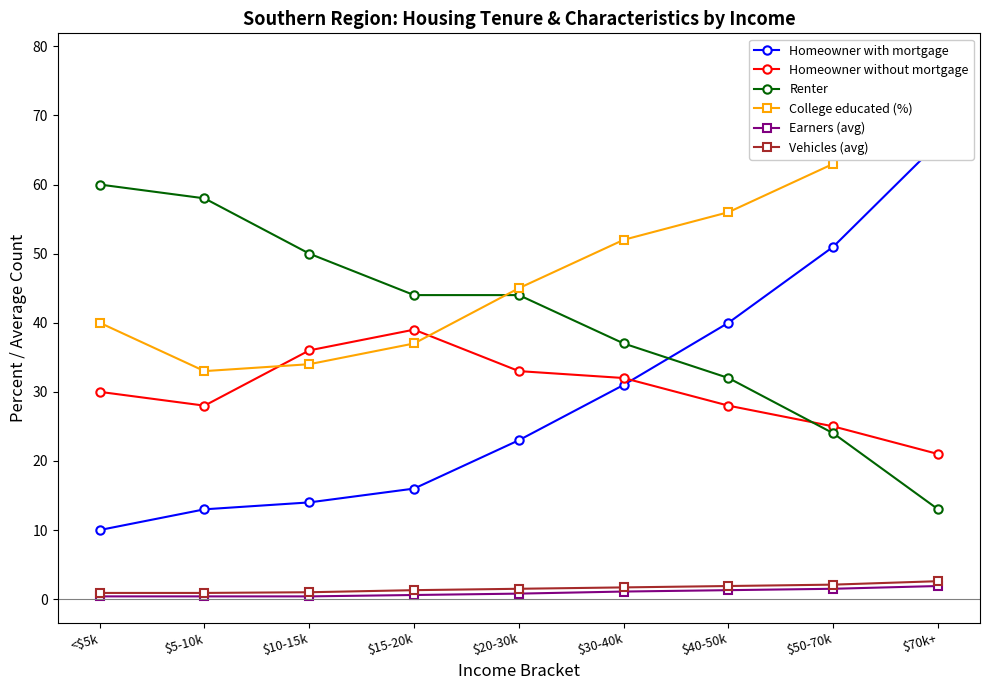

Rank the series at $70k+ from highest to lowest value.

College educated (%), Homeowner with mortgage, Homeowner without mortgage, Renter, Vehicles (avg), Earners (avg)